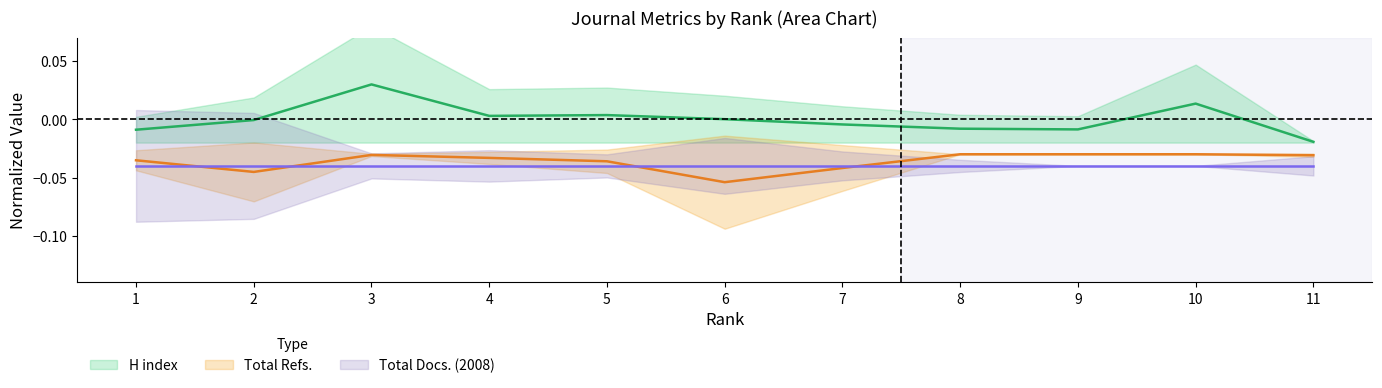

True or false: H index and Total Refs. intersect in this chart.

False